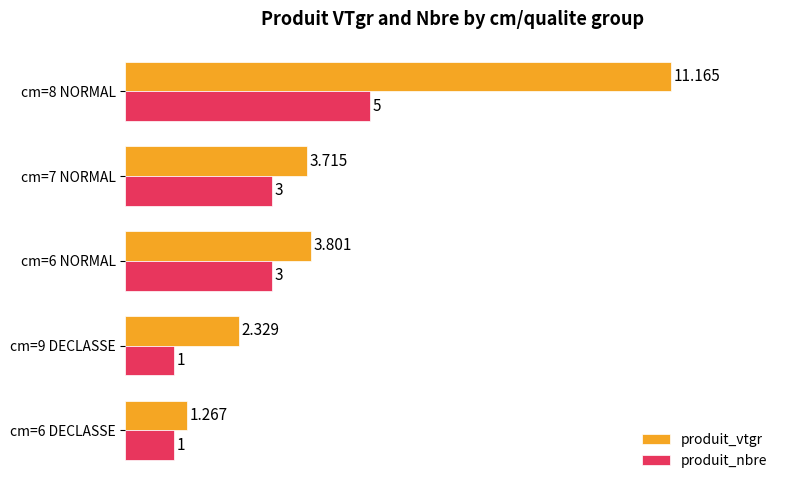

Is the value of produit_vtgr at cm=7 NORMAL greater than the value of produit_nbre at cm=9 DECLASSE?

Yes